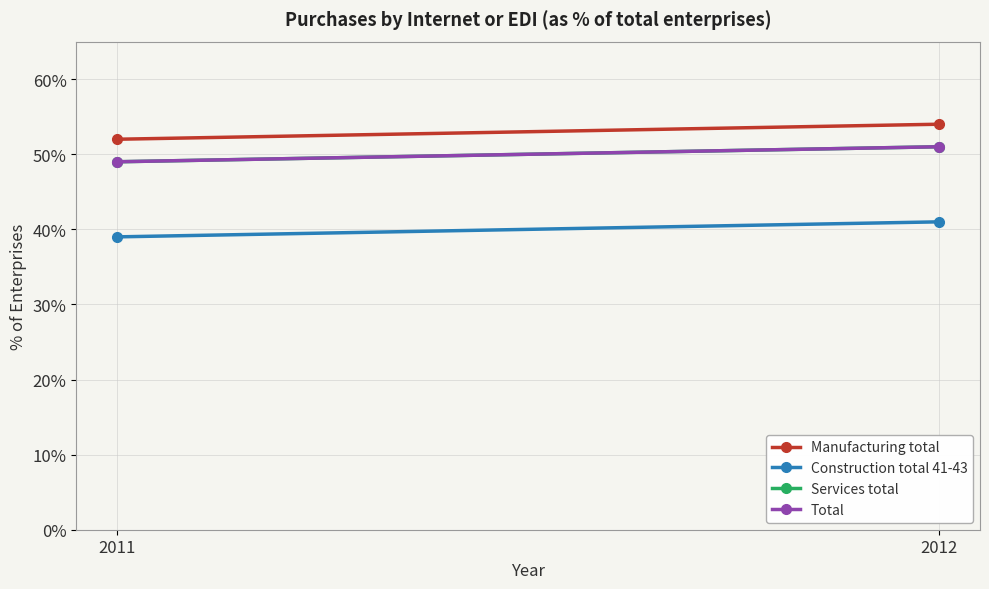

What is the average value of the Construction total 41-43 series?

40